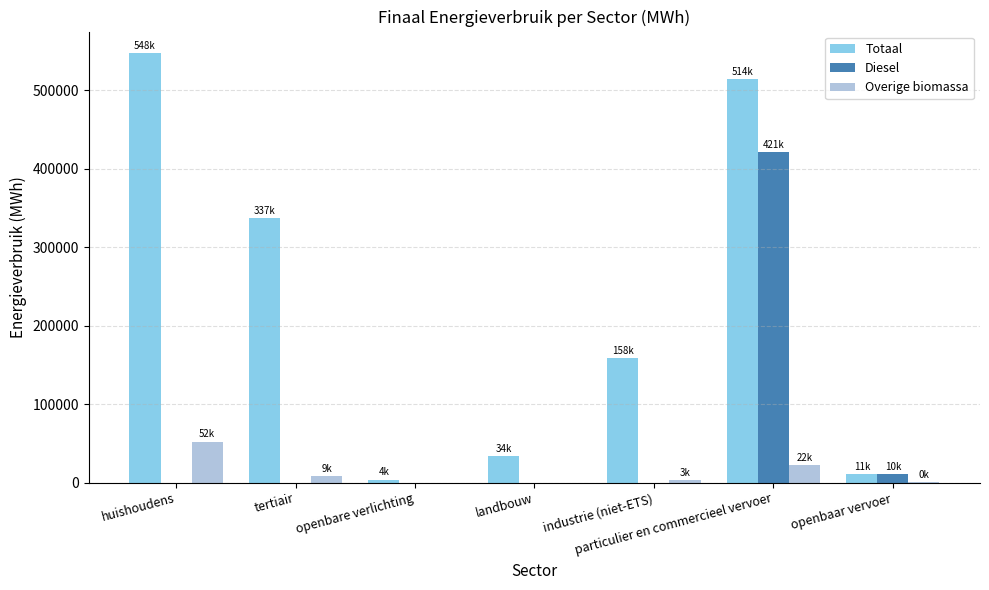

The Diesel series shows 0.0 at industrie (niet-ETS). True or false?

True